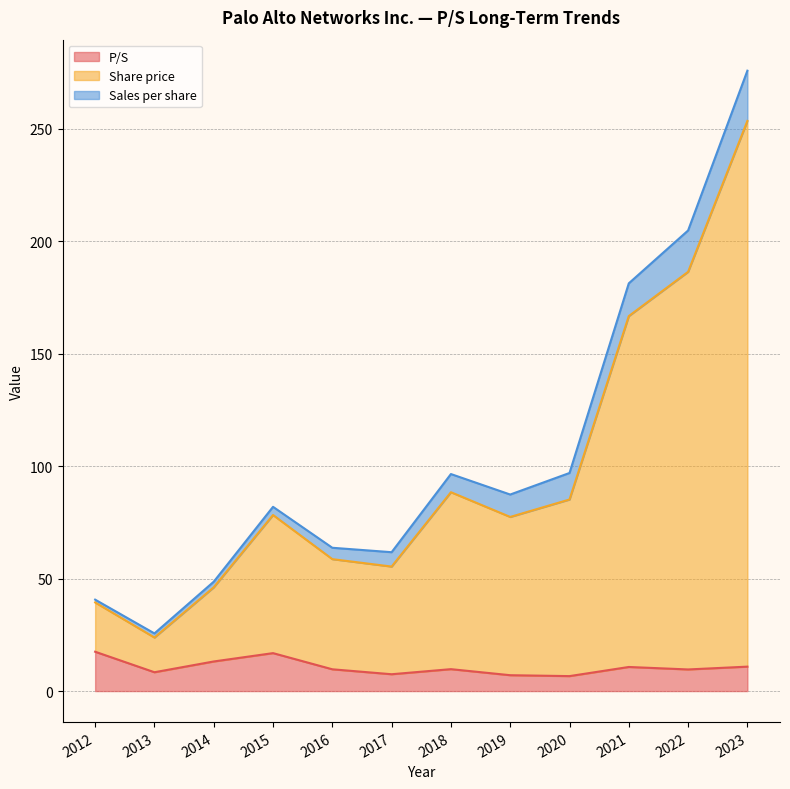

Does the chart have visible grid lines?

Yes